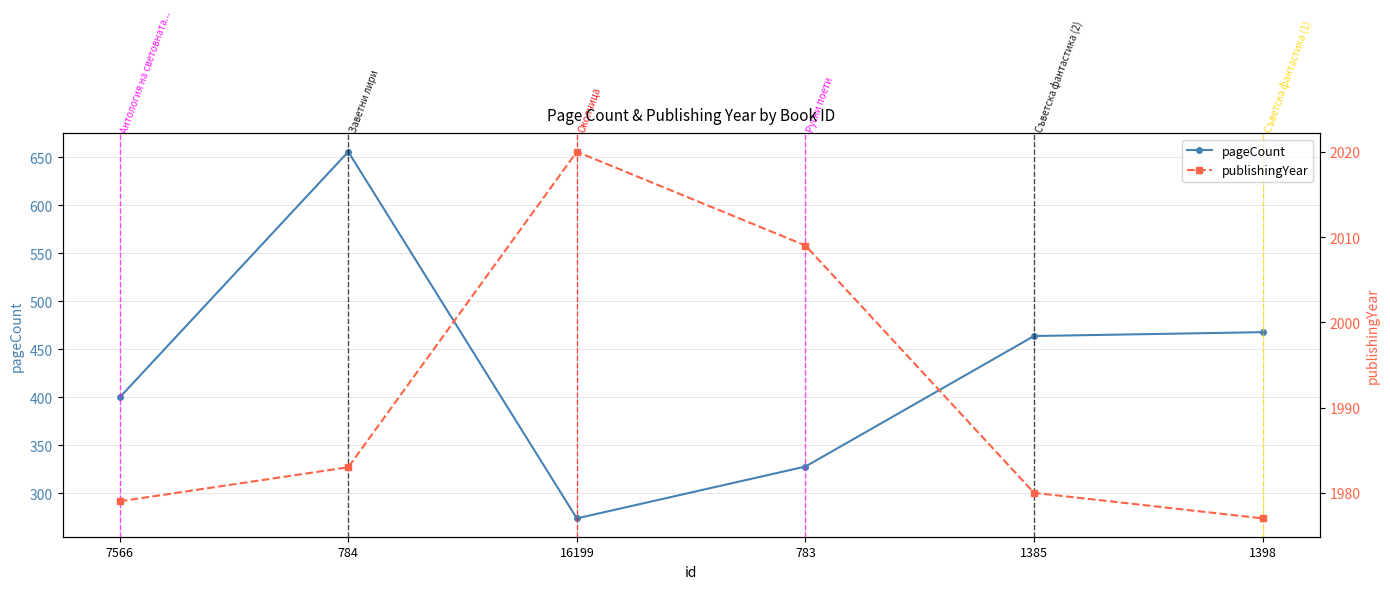

List the series in order of their peak value, lowest first.

pageCount, publishingYear